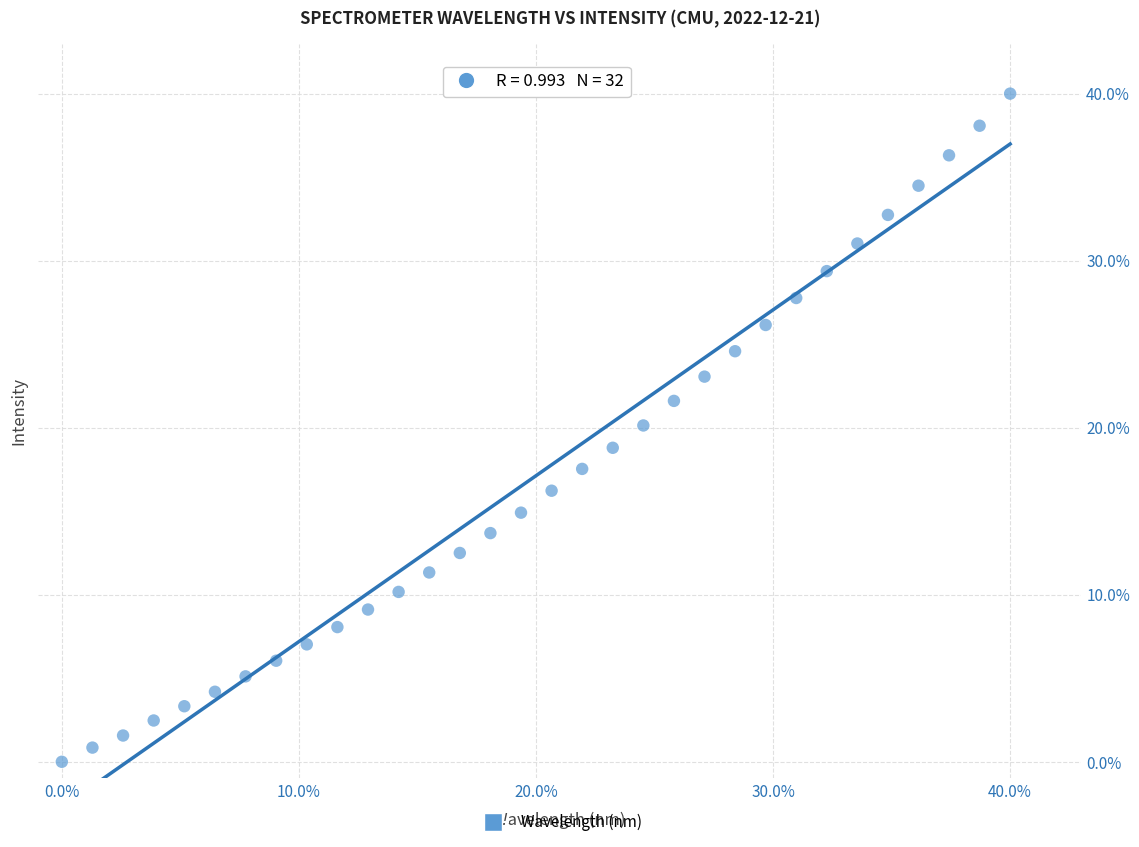

What is the range of Y values (max minus min)?

40.0